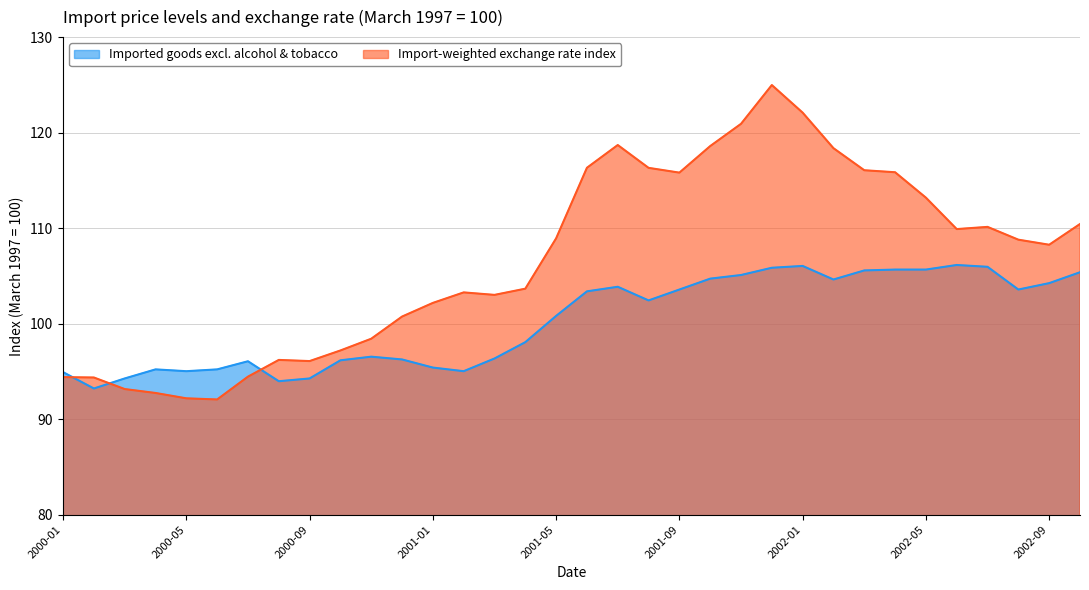

How many interior local valleys does the Imported goods excl. alcohol & tobacco series have?

7